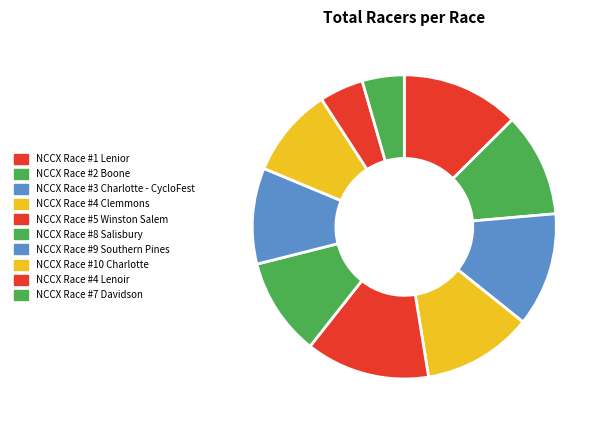

Approximately how many times larger is the value at NCCX Race #10 Charlotte compared to NCCX Race #9 Southern Pines?

0.9